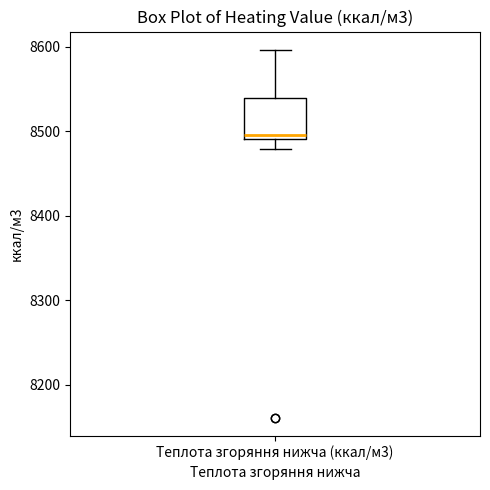

Read this box plot against the y-axis: the position of the median line, the range covered by the box, and the ends of both whiskers. The values are not printed on the chart, so give them approximately, as read against the axis.

median 8500, box 8490 to 8540, whiskers 8480 to 8600